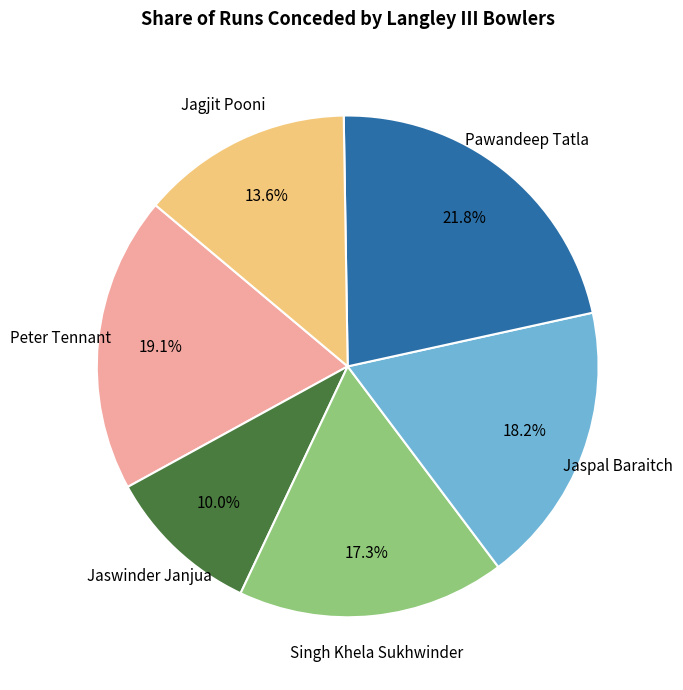

Is there a majority slice in this chart?

No